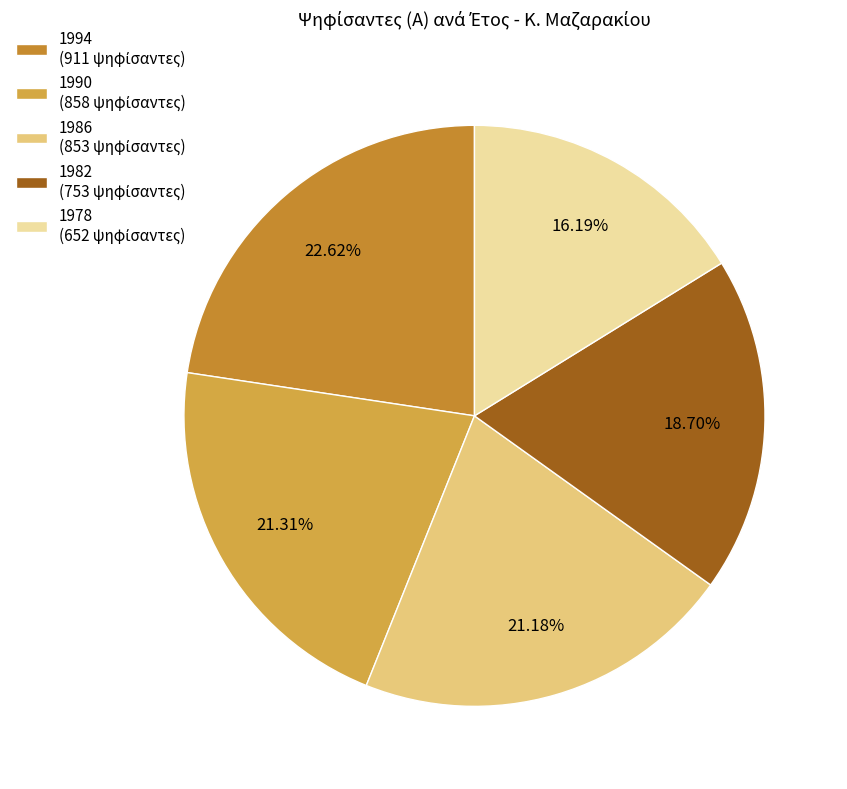

What is the change in value from 1990 to 1986?

-5